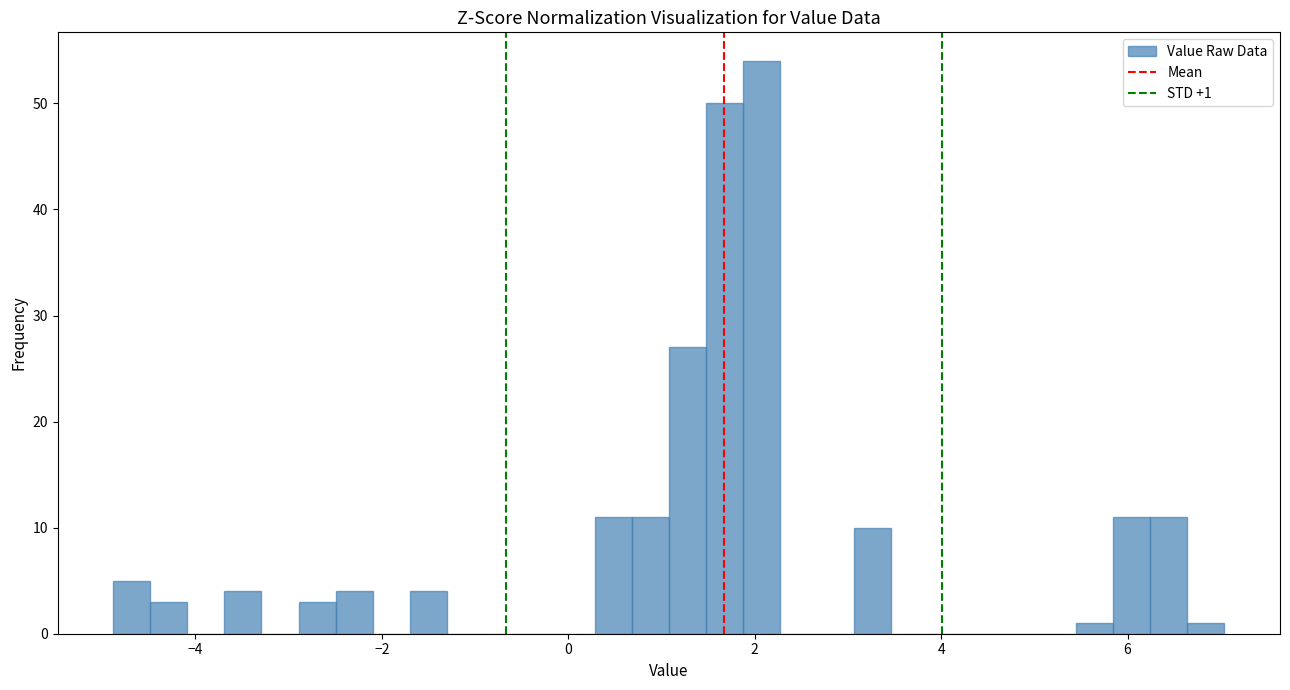

Read against the x-axis, roughly where is the centre of the tallest bar?

2.0